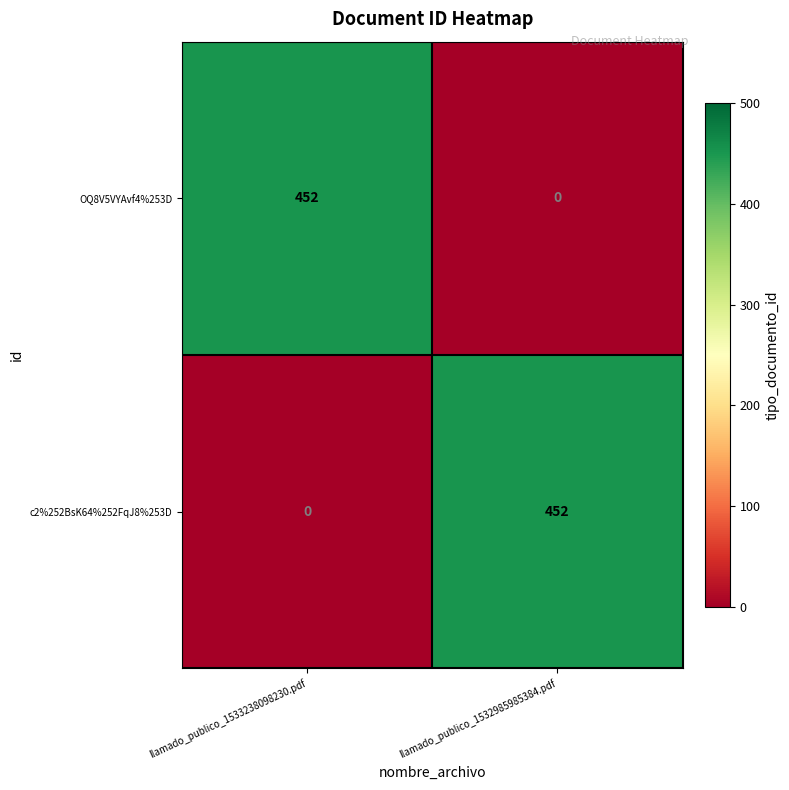

Reading right to left, transcribe all the data shown in this chart.

OQ8V5VYAvf4%253D: llamado_publico_1532985985384.pdf=0	llamado_publico_1533238098230.pdf=452
c2%252BsK64%252FqJ8%253D: llamado_publico_1532985985384.pdf=452	llamado_publico_1533238098230.pdf=0